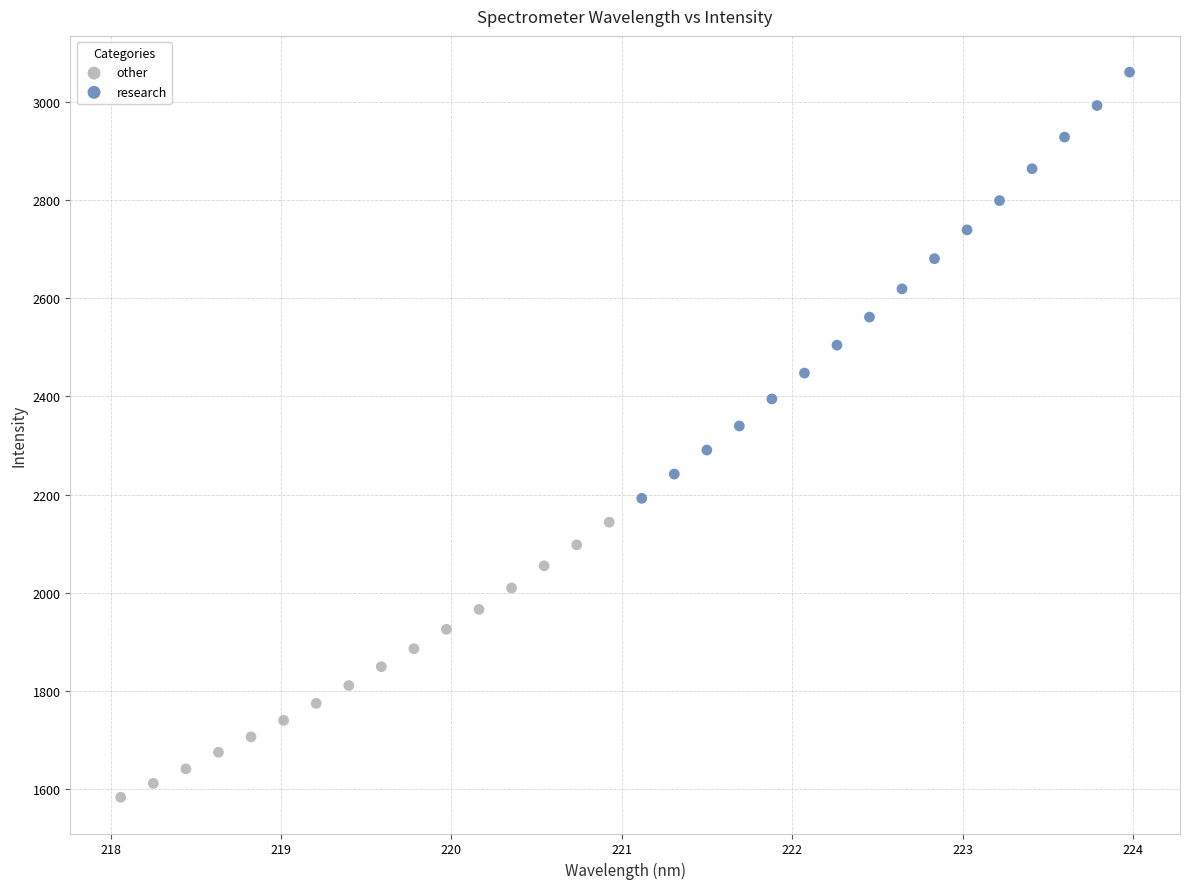

What are all the series names shown in the legend?

other, research